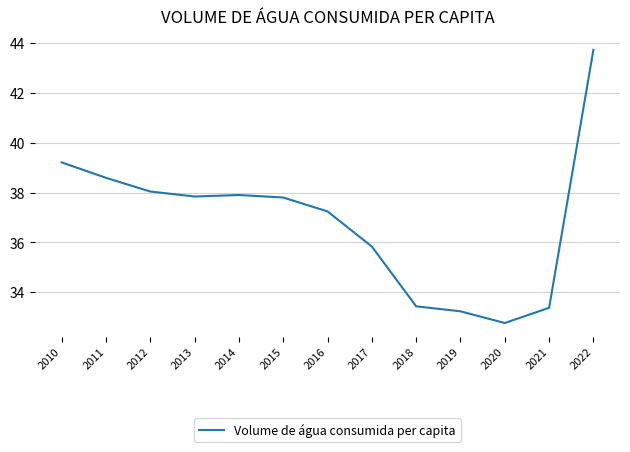

Between 2019 and 2020, which is larger?

2019